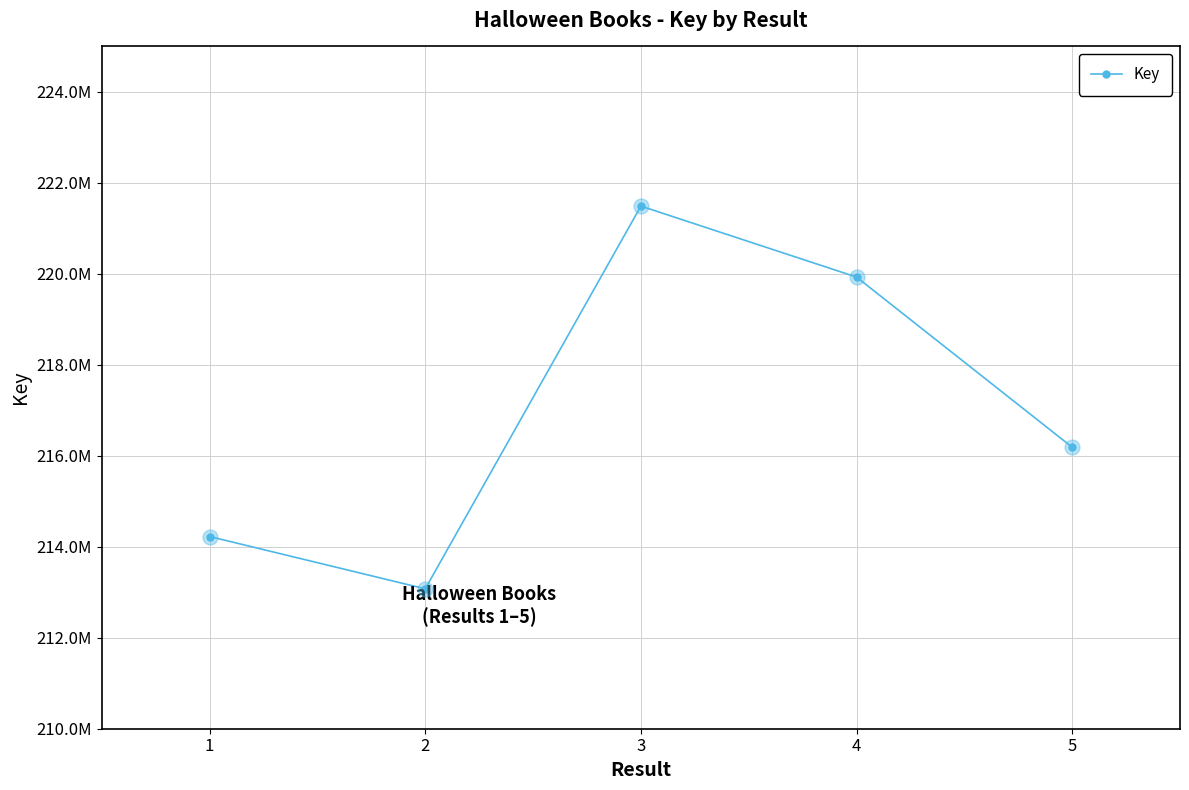

Which has a higher value, 5 or 3?

3